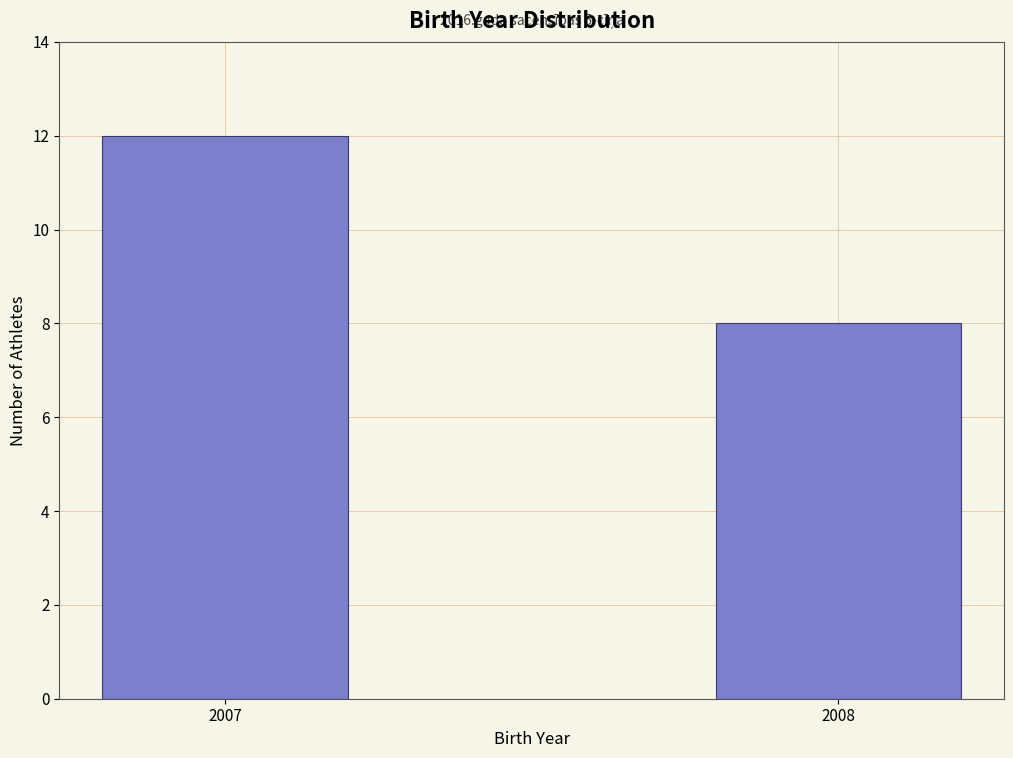

Reading left to right, transcribe all the data shown in this chart.

2007=12	2008=8